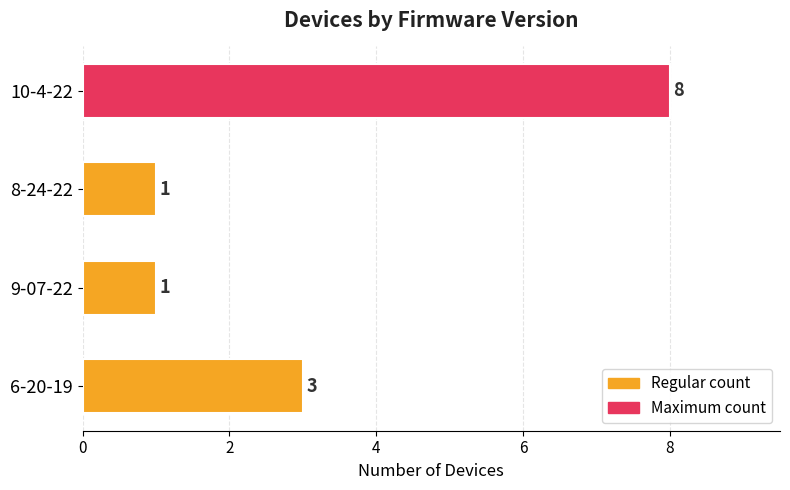

What is the sum of all values?

13